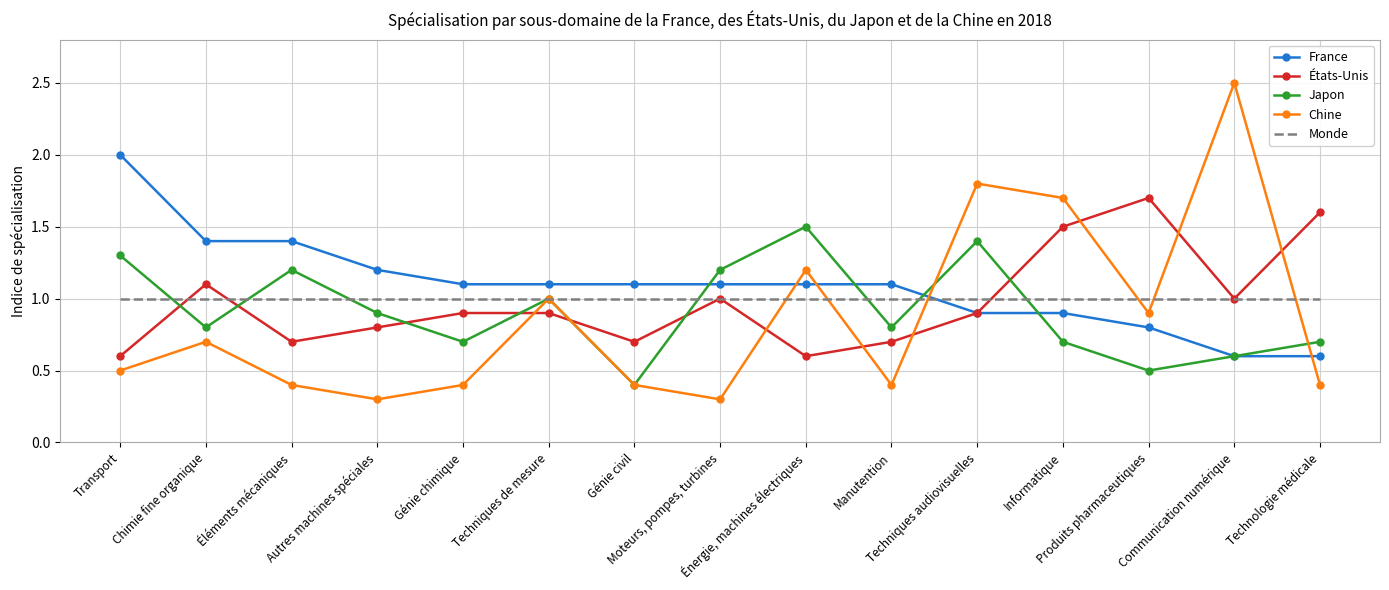

Rank the series by their maximum value, from highest to lowest.

Chine, France, États-Unis, Japon, Monde